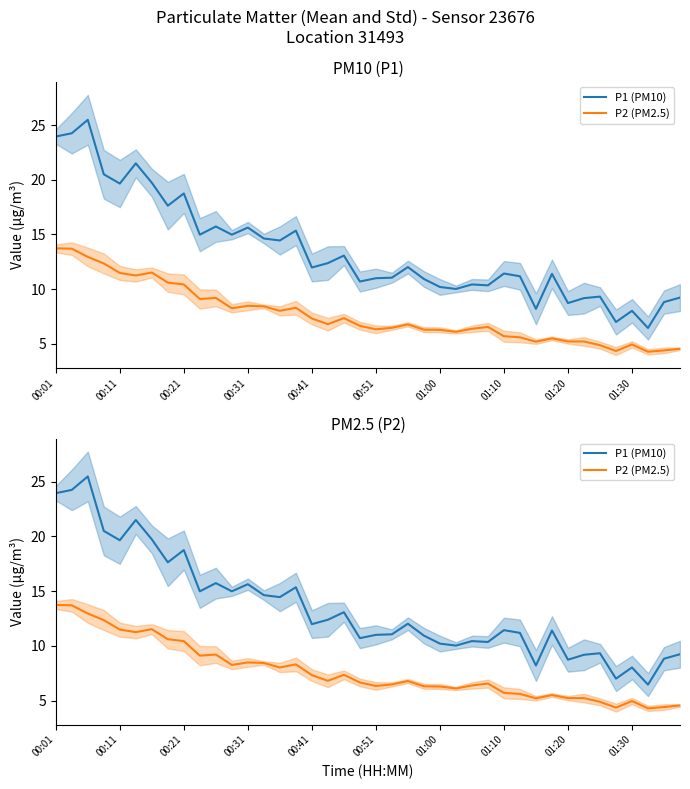

Does the chart have visible grid lines?

No